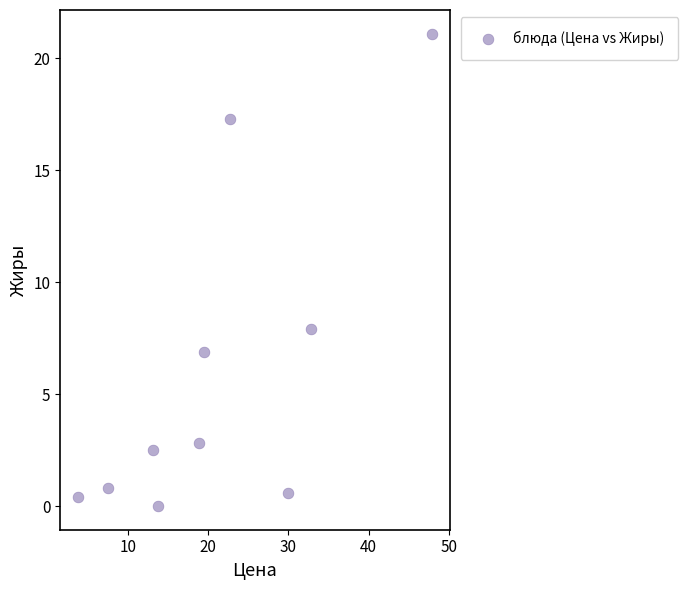

What is the range of Y values (max minus min)?

21.1